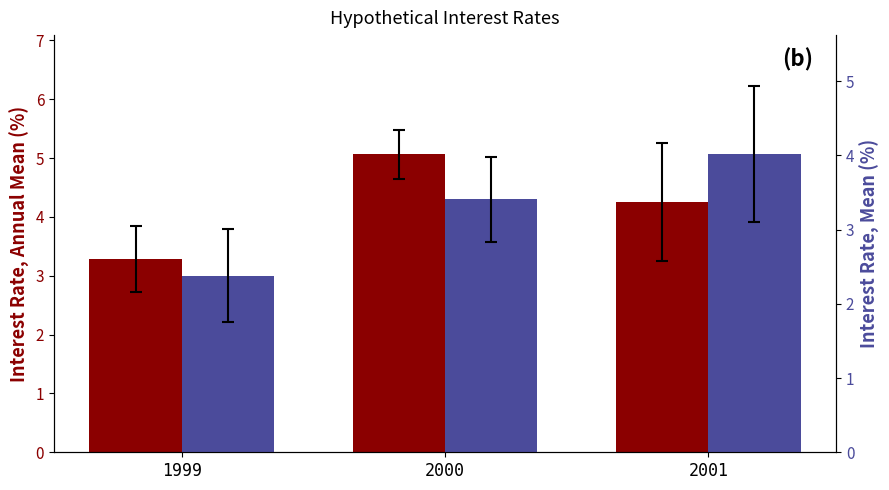

How many bars are there in each group?

2